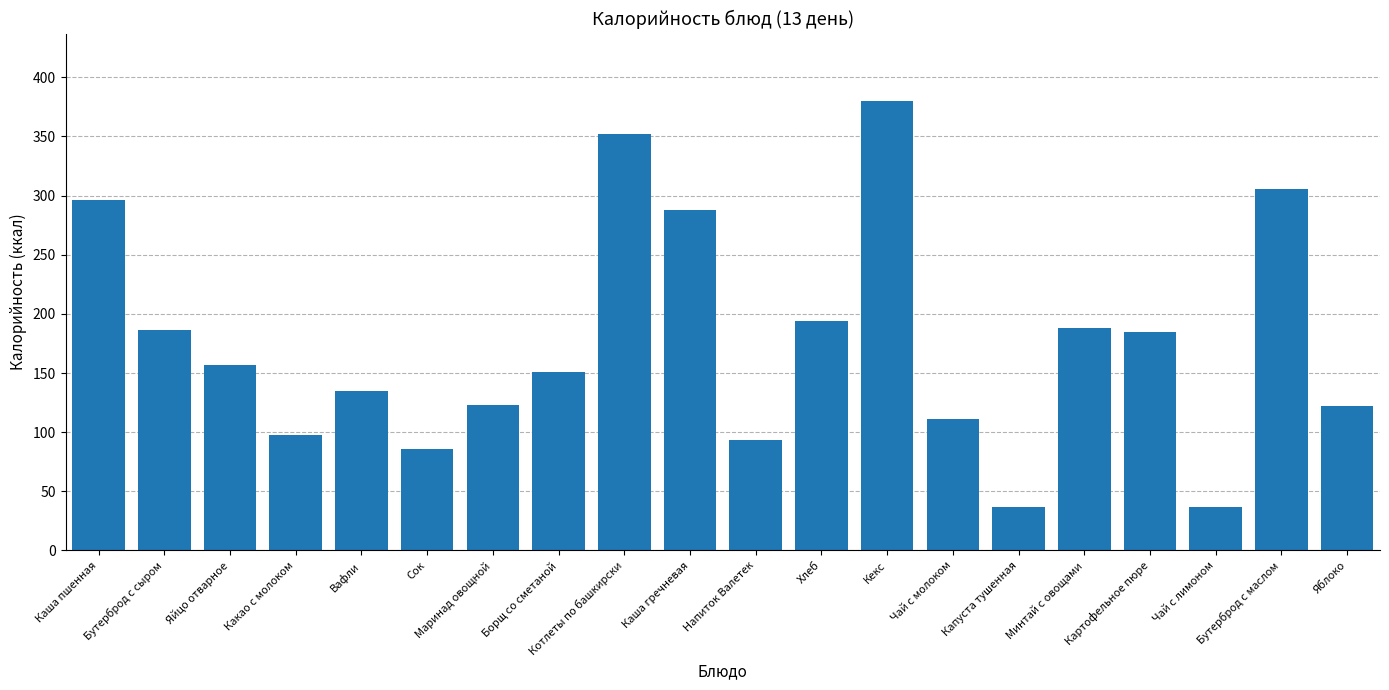

What is the change in value from Бутерброд с сыром to Какао с молоком?

-88.0